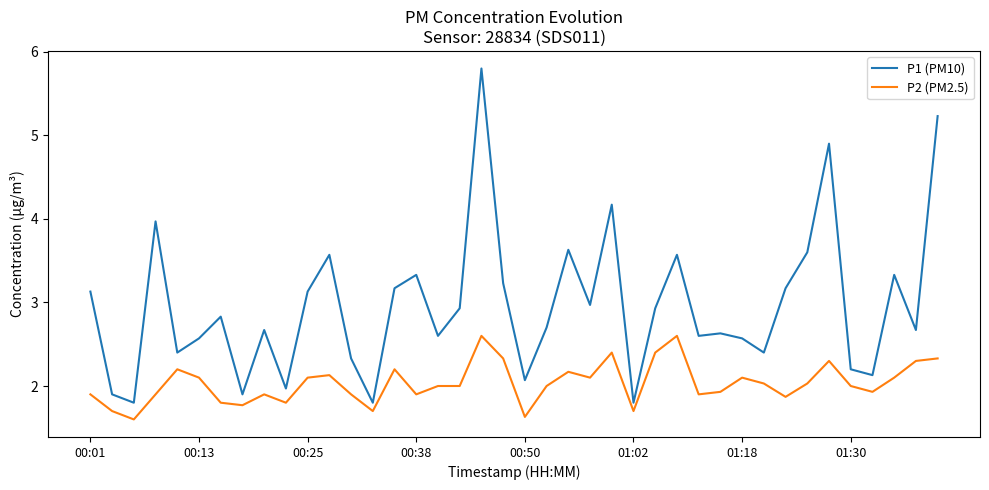

What is the minimum value for P2 (PM2.5)?

1.6